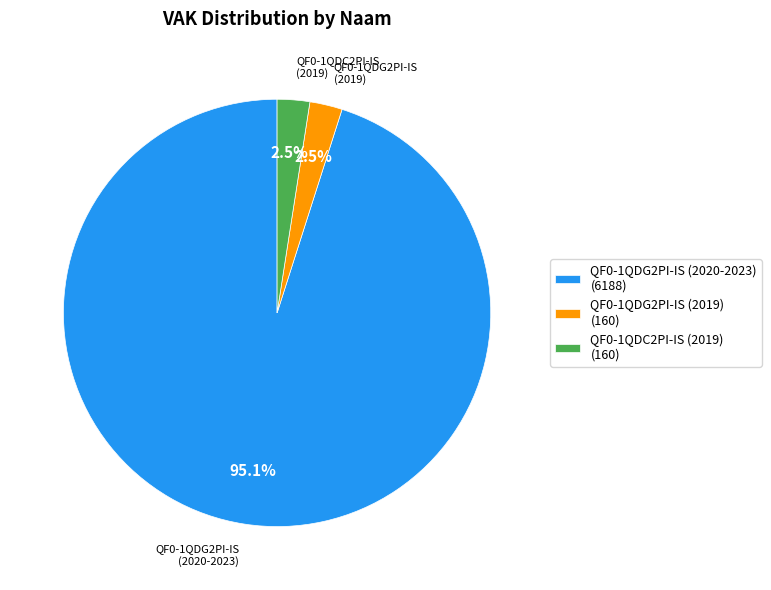

How many slices are in this pie chart?

3